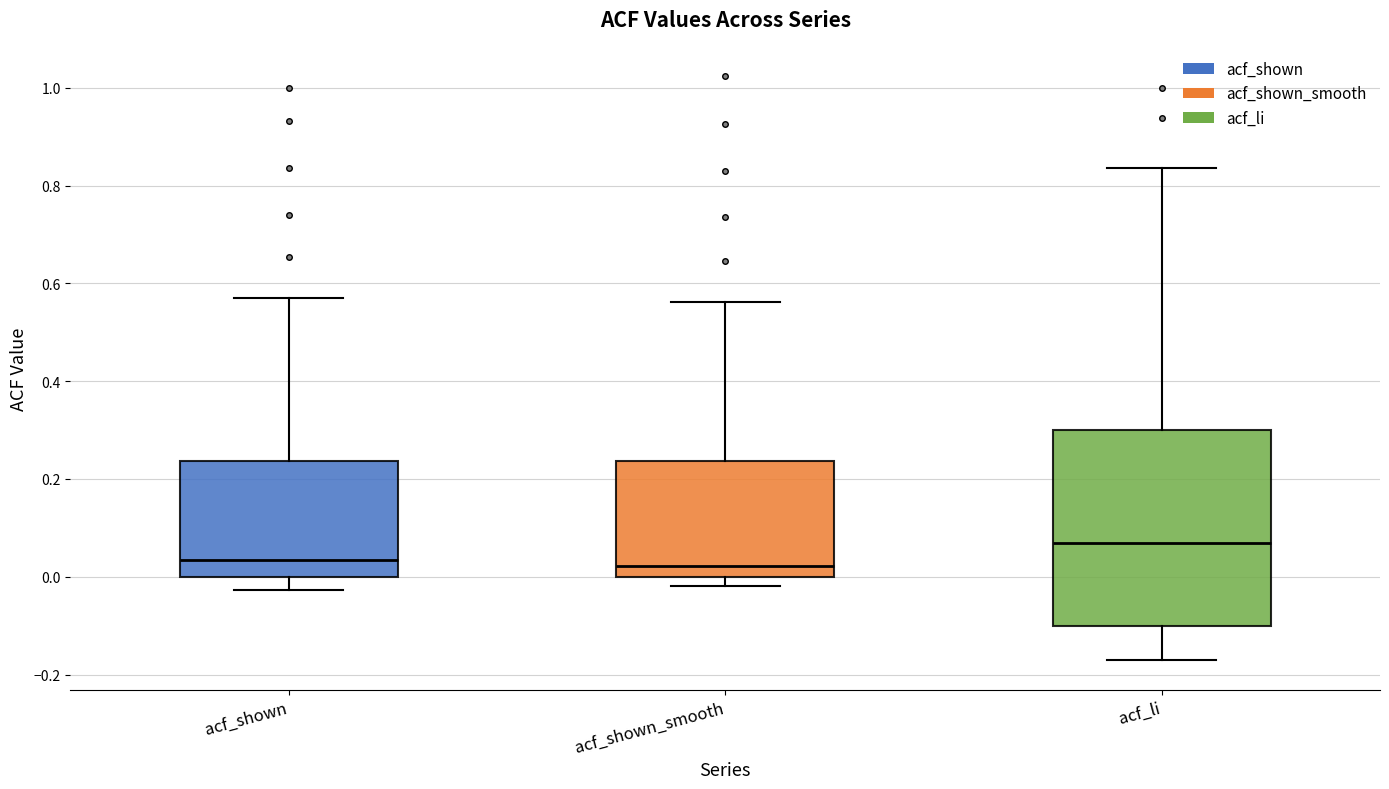

Reading left to right, transcribe this box plot: for each box, give where its median line is, the range the box spans, and where its two whiskers end, as read against the y-axis. The values are not printed on the chart, so give them approximately, as read against the axis.

acf_shown: median 0.04, box 0.00 to 0.24, whiskers -0.02 to 0.58
acf_shown_smooth: median 0.02, box 0.00 to 0.24, whiskers -0.02 to 0.56
acf_li: median 0.06, box -0.10 to 0.30, whiskers -0.18 to 0.84